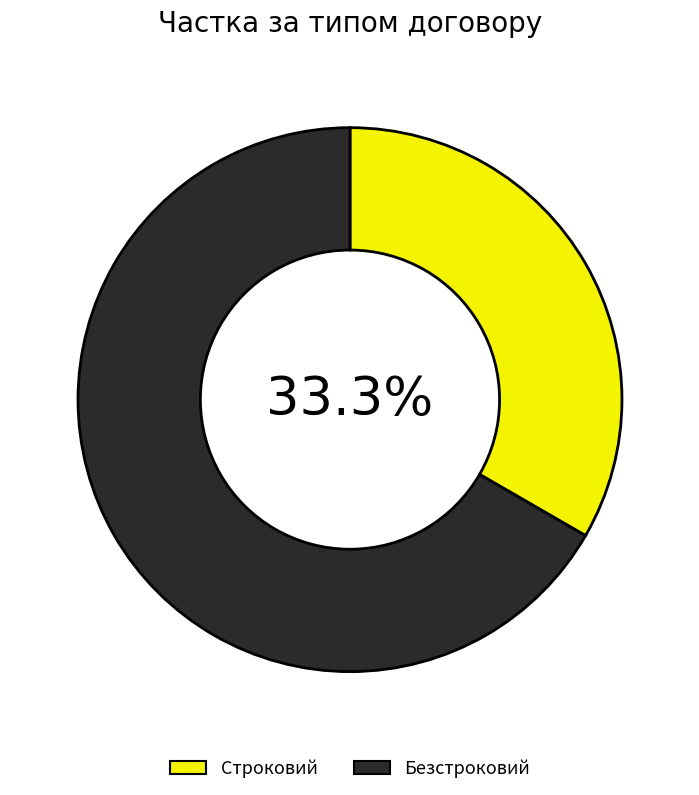

Is it true that Безстроковий is 80% of the pie?

False